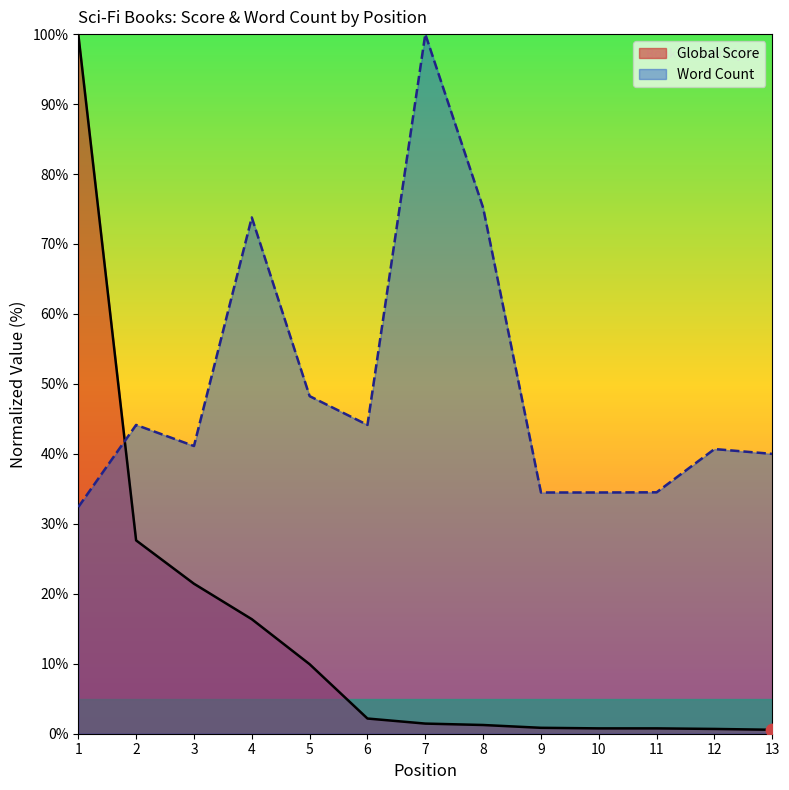

Which series has the widest spread of Y values?

Global Score